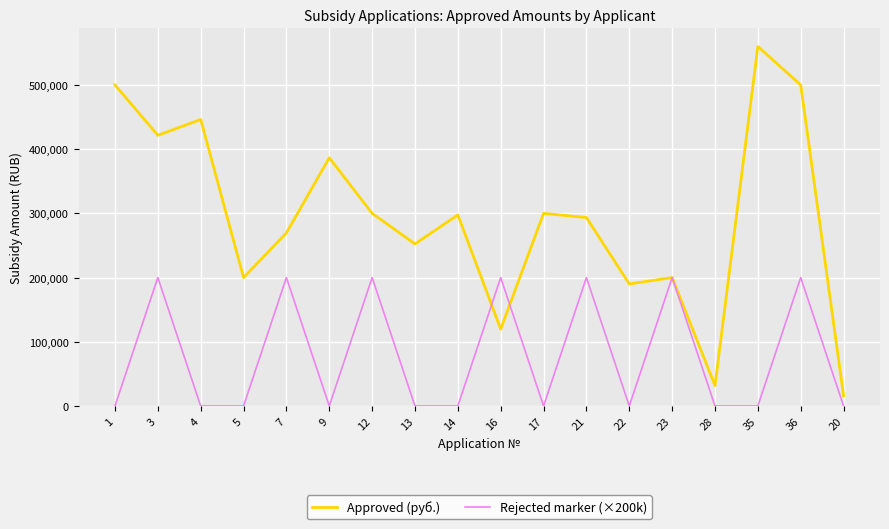

What is the lowest value of the Approved (руб.) series?

16000.0